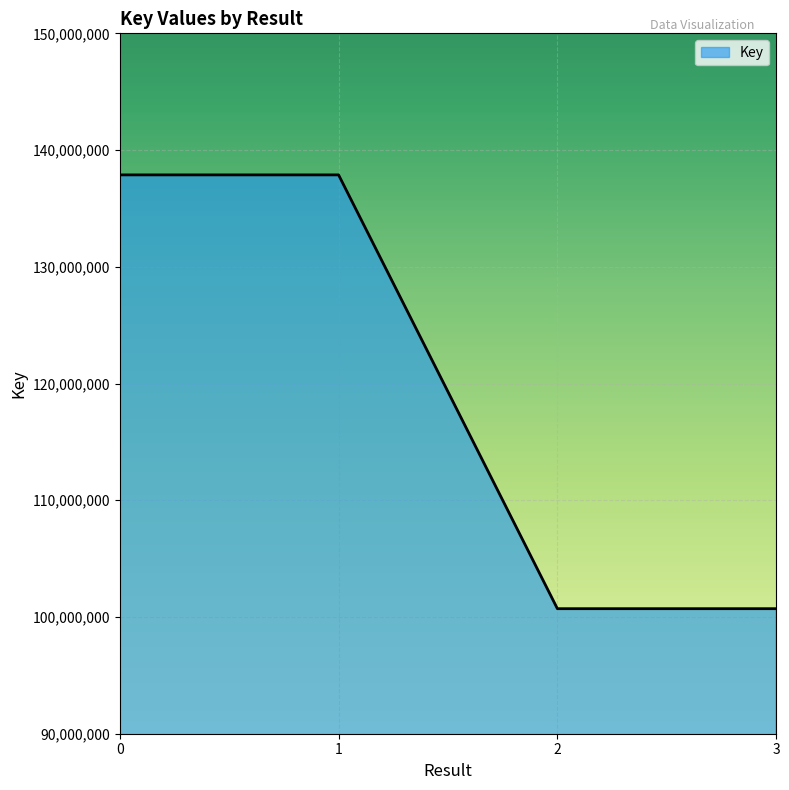

Count the values in the range 100711490 to 137873624.

4